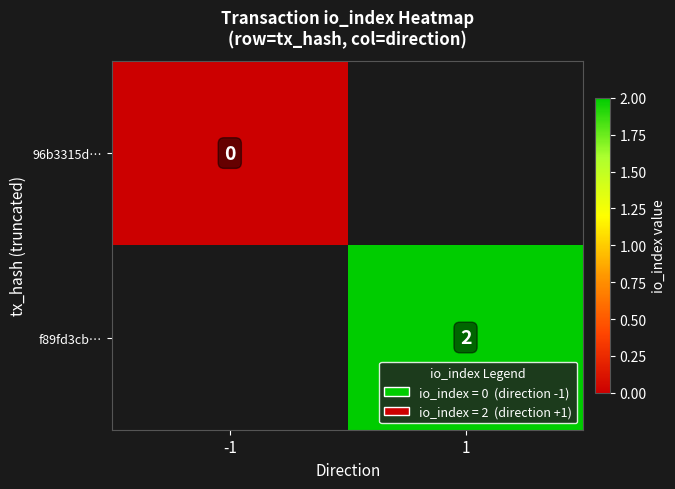

The value of f89fd3cb… at 1 is 1. True or false?

False